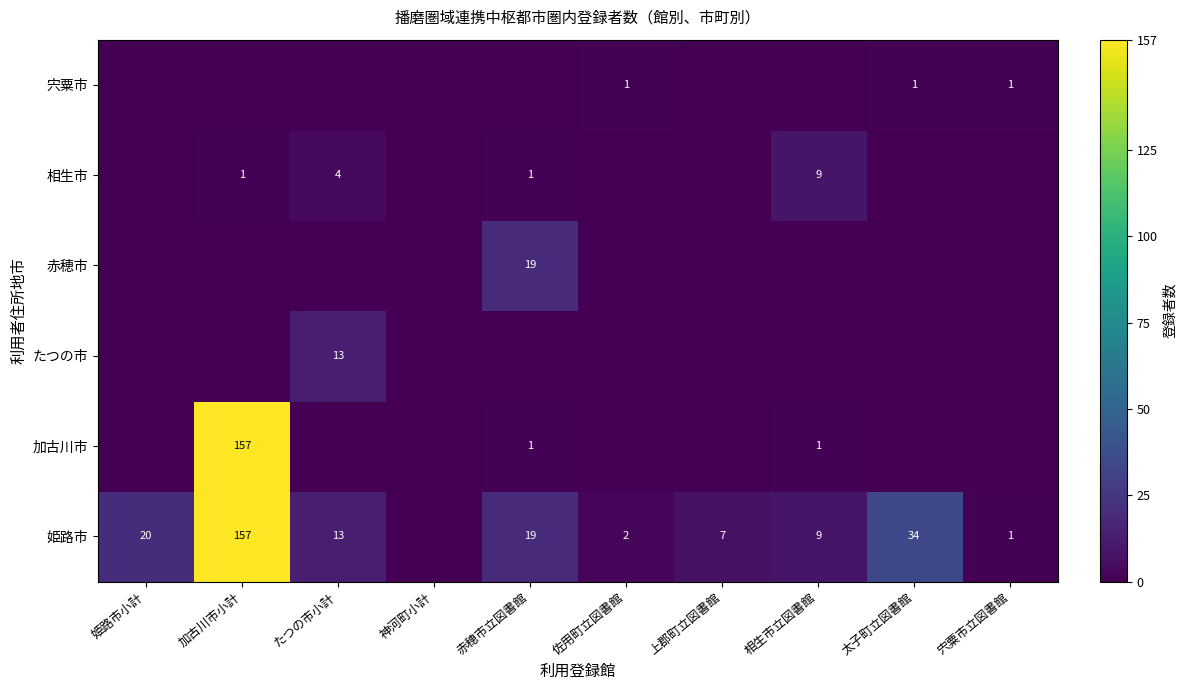

The value of 姫路市 at 加古川市小計 is 157. True or false?

True